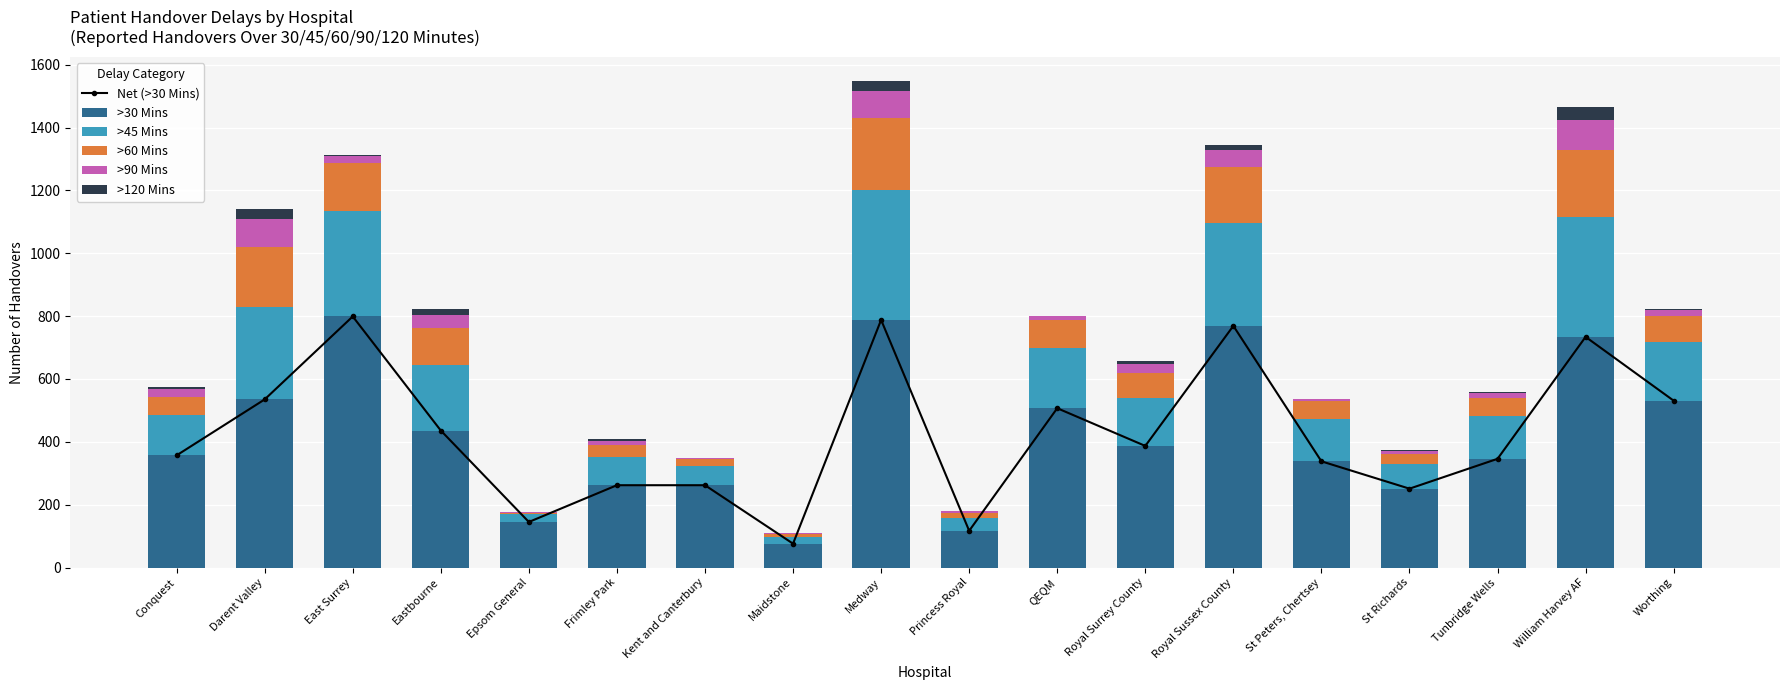

What is the difference between the second highest and minimum values in the >60 Mins series?

208